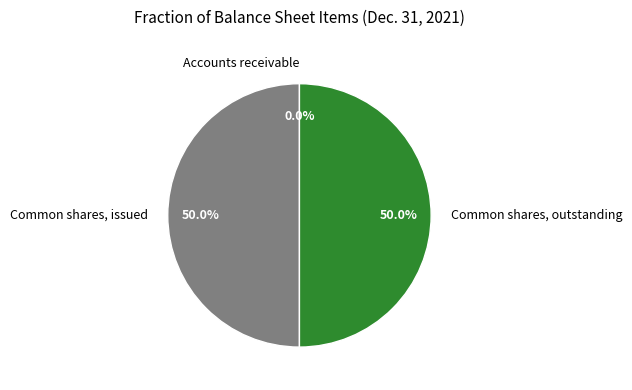

True or false: Common shares, issued accounts for 57% of the total.

False